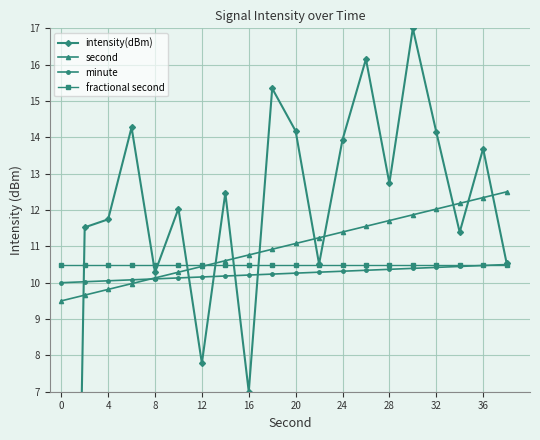

How many series are shown in this chart?

4